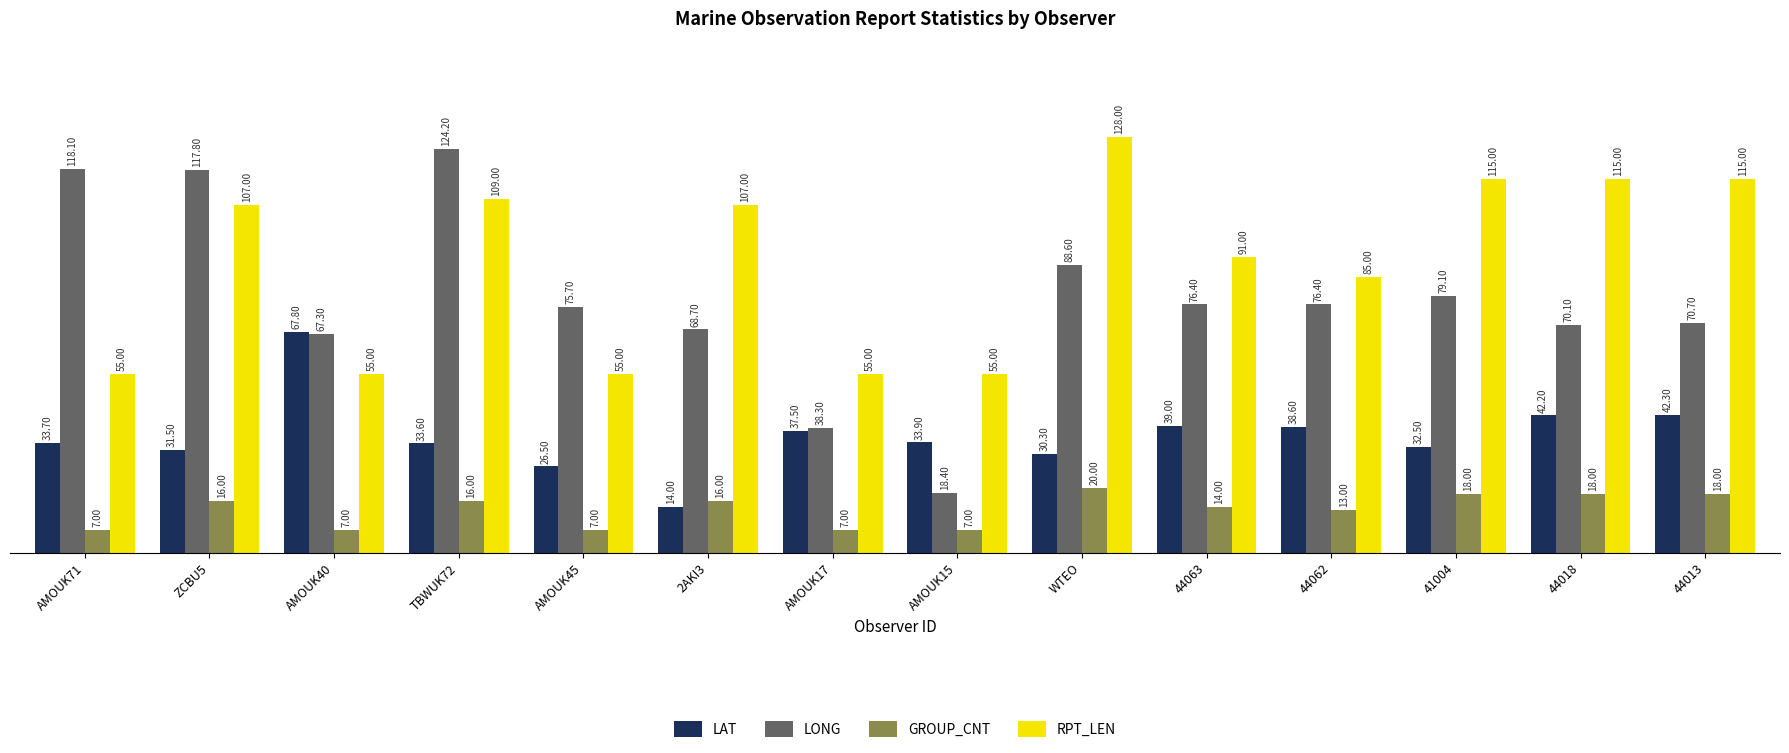

The RPT_LEN series shows 58.0 at ZCBU5. True or false?

False